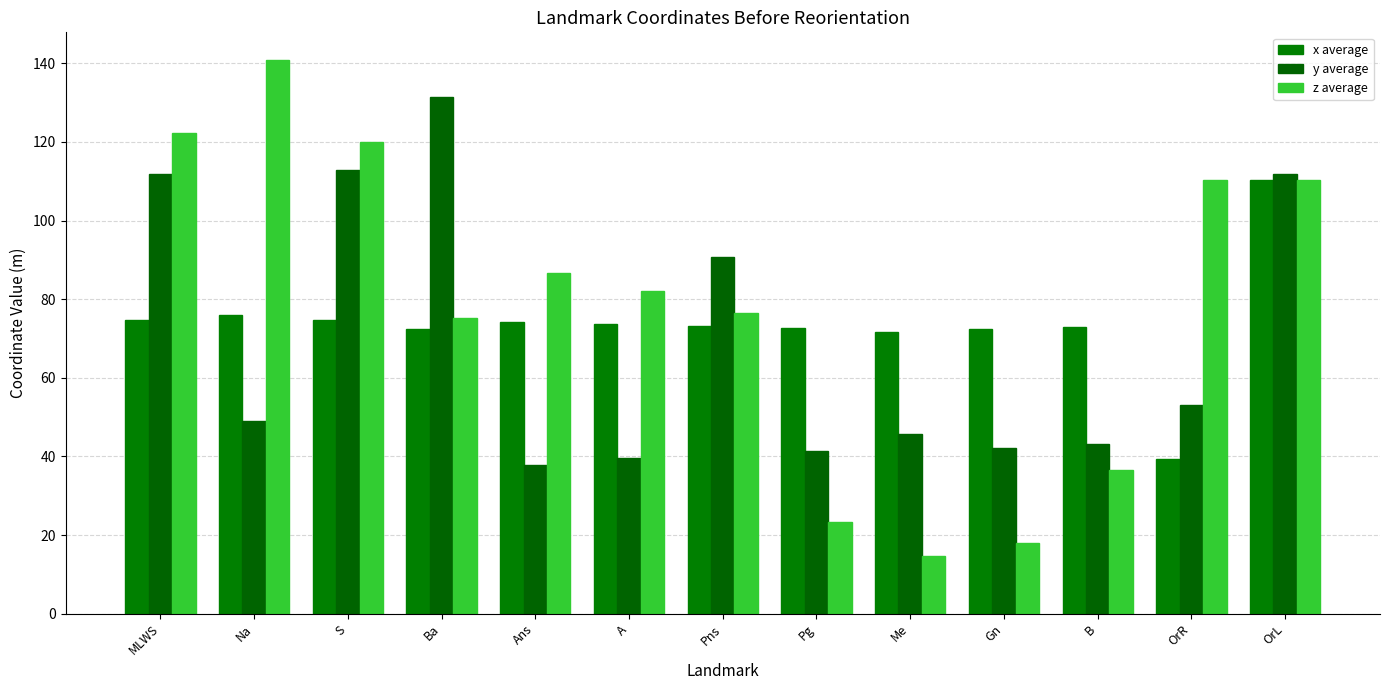

The x average series shows 39.3 at OrR. True or false?

True